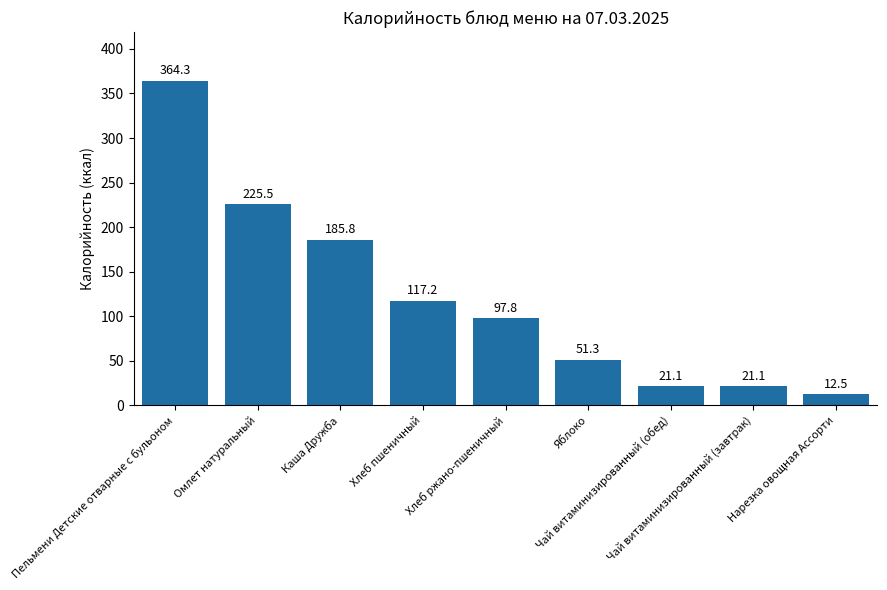

What is the difference between the second highest and minimum values?

213.0